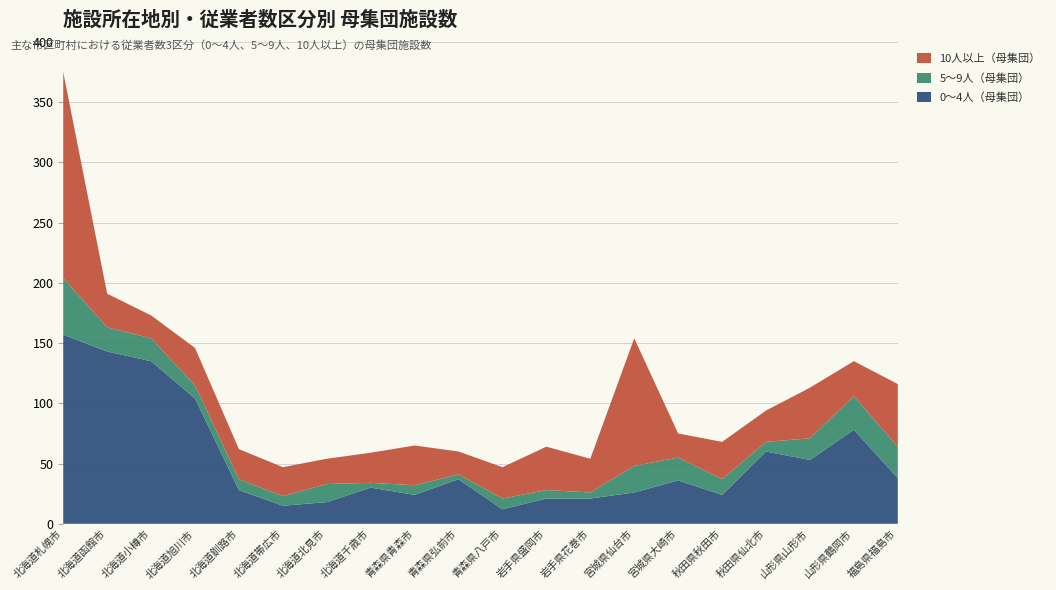

Reading left to right, extract all data points from this chart.

0～4人（母集団）: 157	143	135	104	28	15	18	30	24	37	12	21	21	26	36	24	60	53	78	38
5～9人（母集団）: 47	20	19	11	9	8	15	4	8	4	9	7	5	22	19	13	8	18	28	26
10人以上（母集団）: 171	28	19	31	25	24	21	25	33	19	26	36	28	106	20	31	26	42	29	52